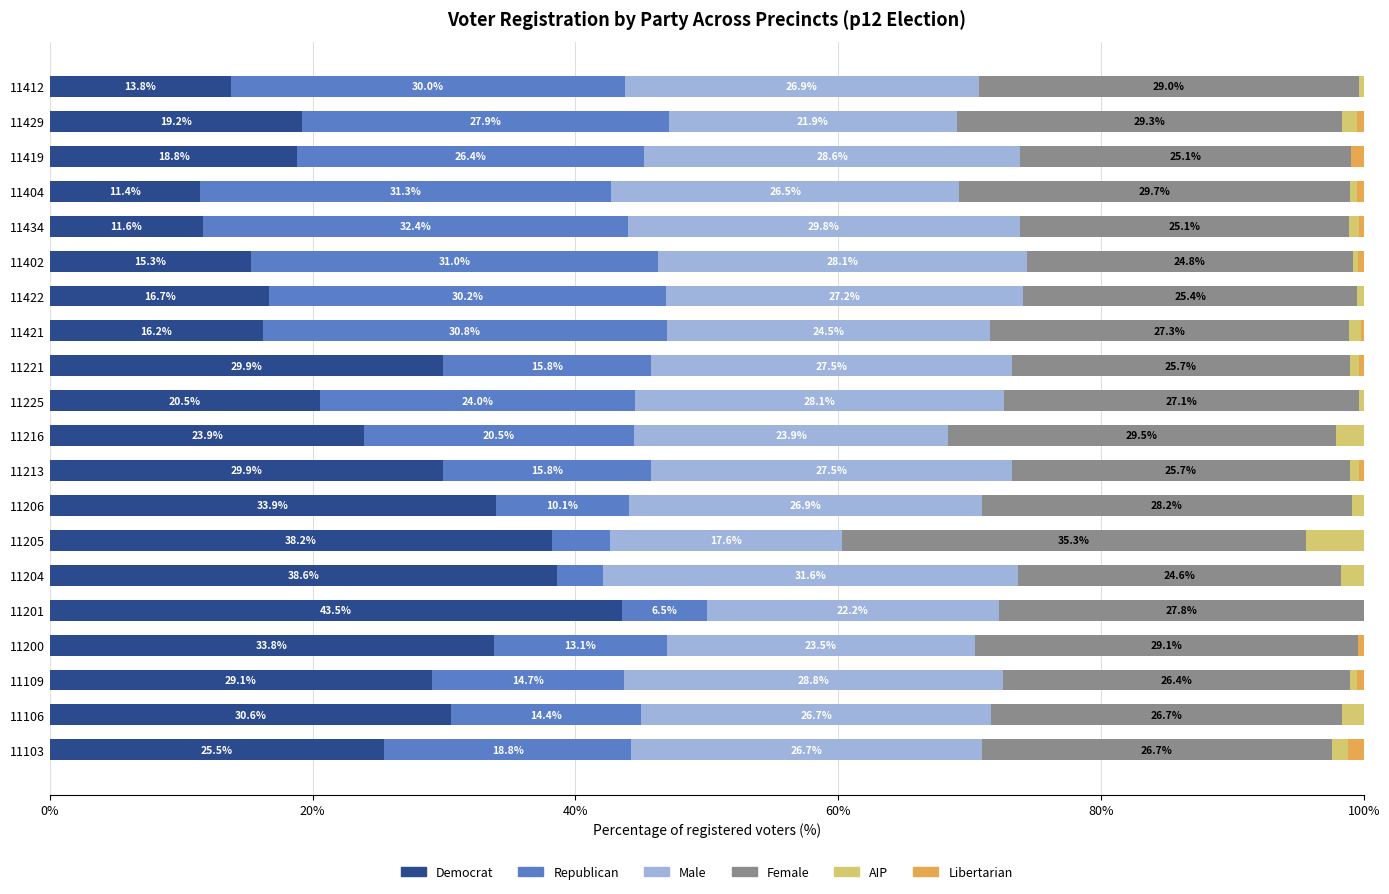

What is the total value across all series at 11422?

100.0